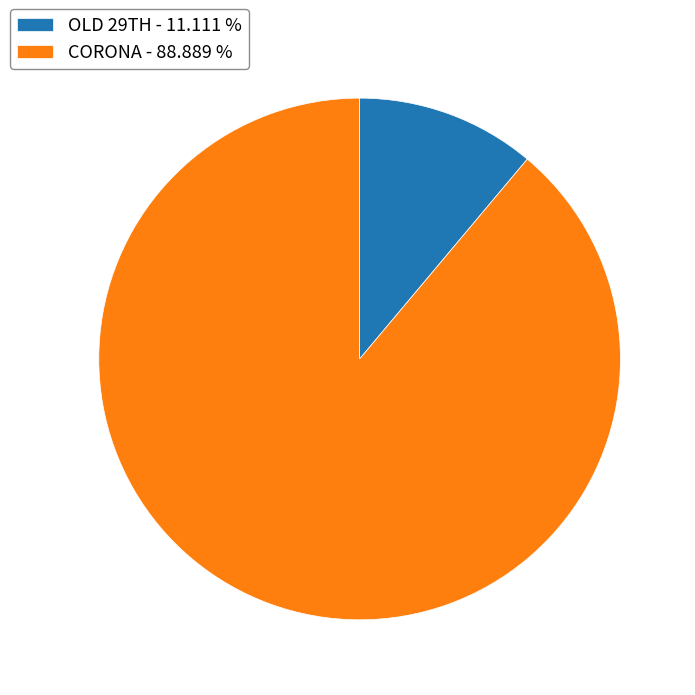

Does CORONA account for over 50% of the chart?

Yes